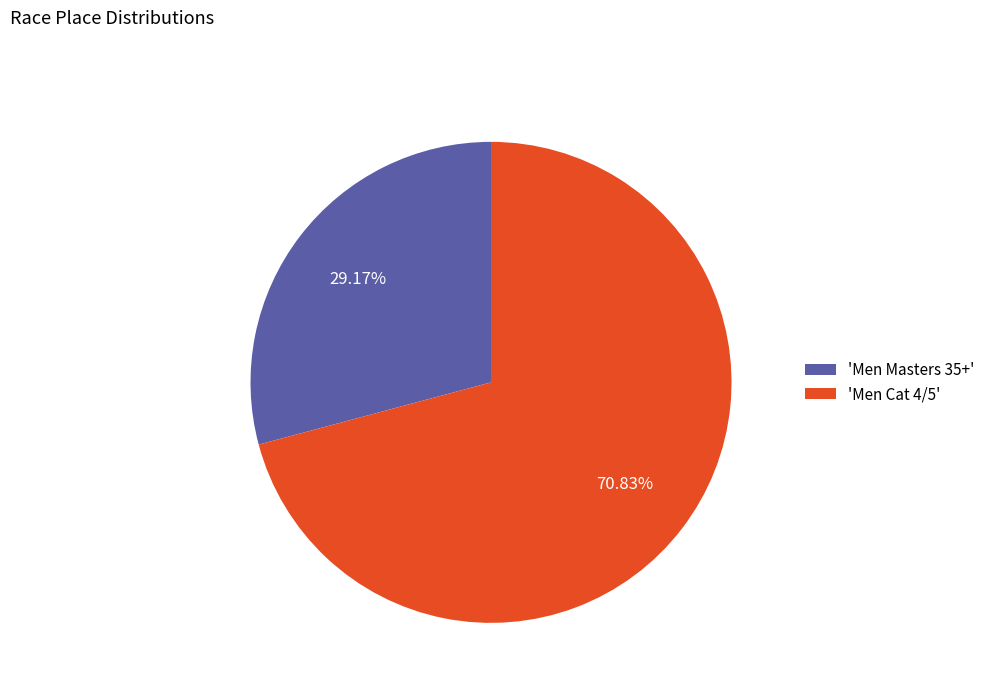

Is there a majority slice in this chart?

Yes